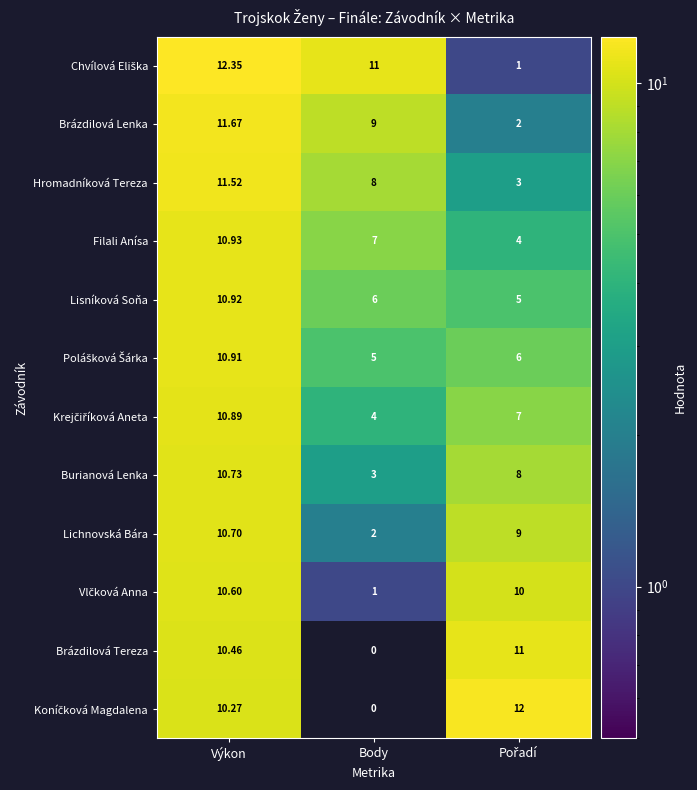

Between Výkon and Body, which series saw the biggest shift?

Brázdilová Tereza